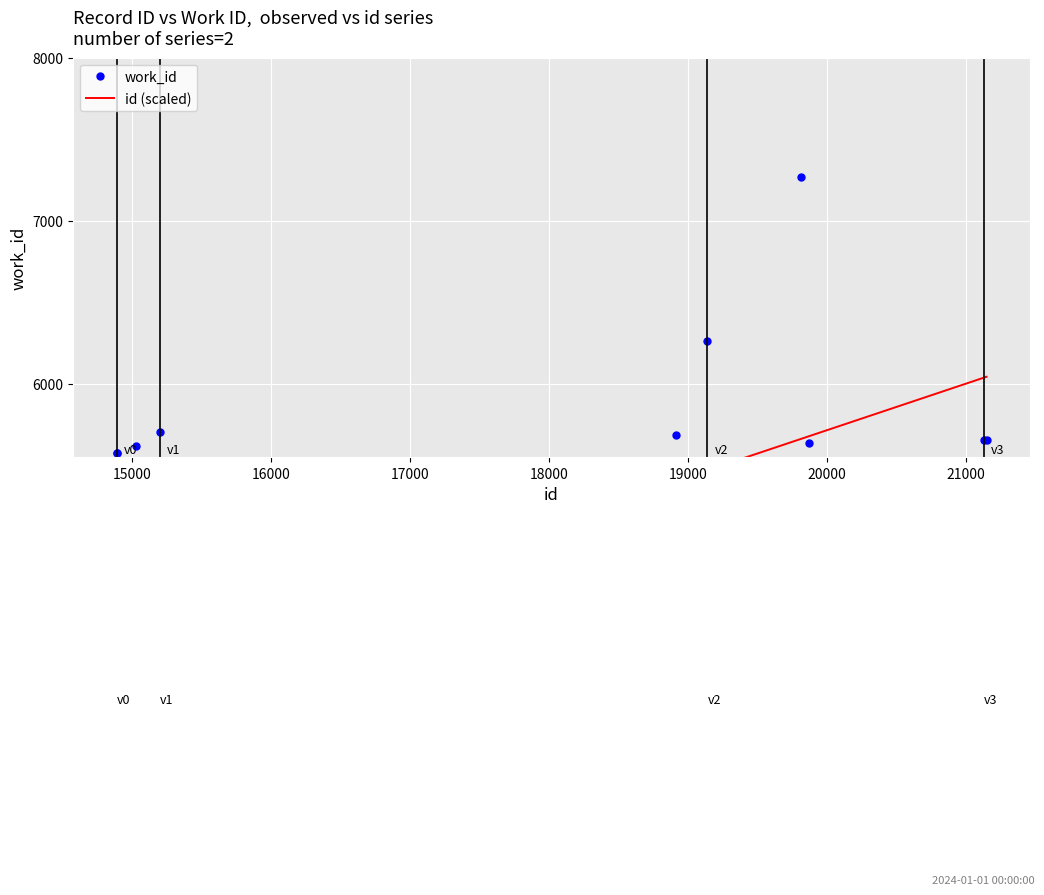

True or false: id (scaled) has more than 1 interior local peaks.

False